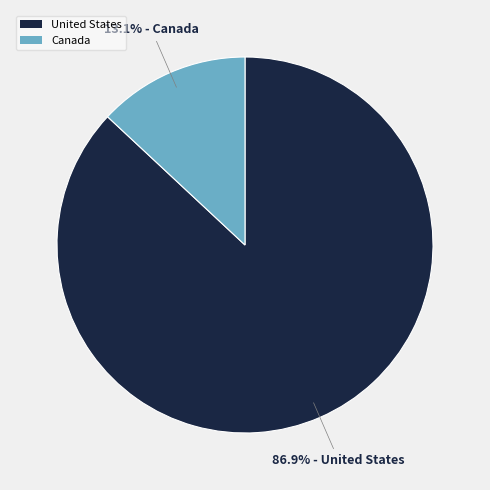

What percentage do United States and Canada together represent?

100.0%